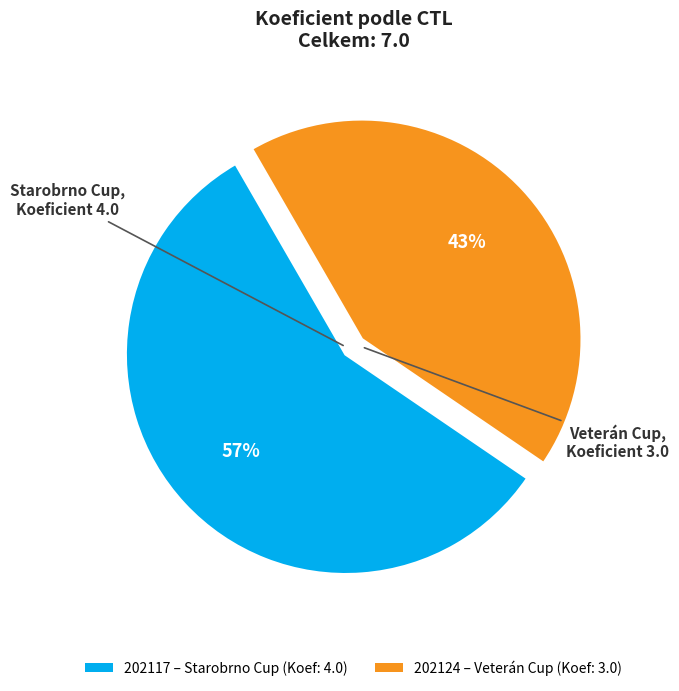

Is 202124 the majority of the pie?

No